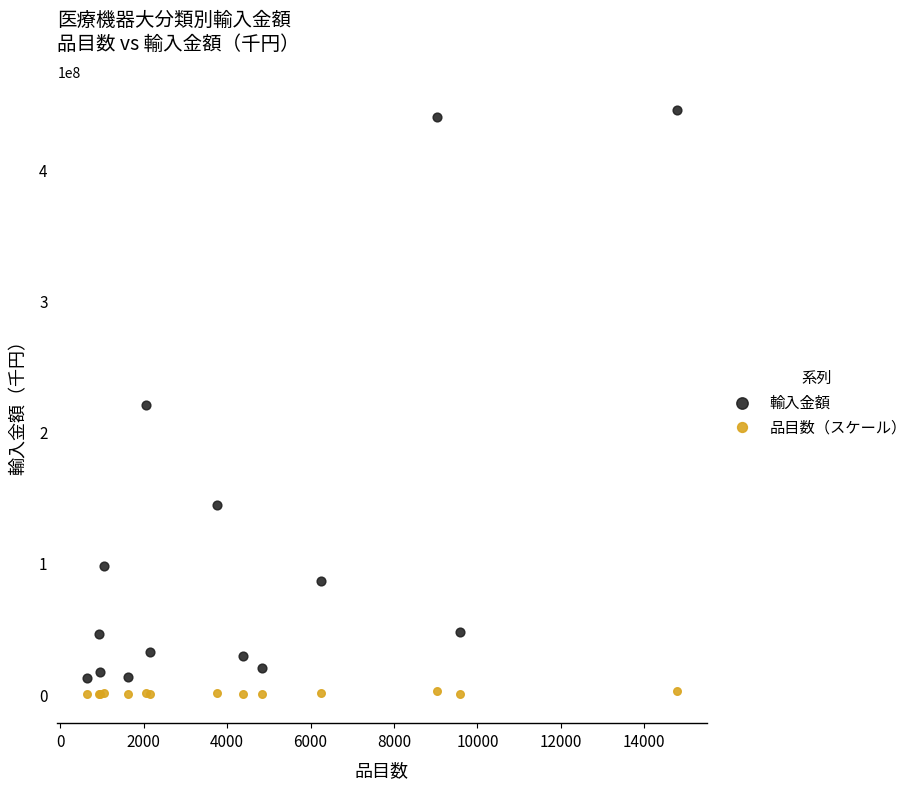

Which series contains the highest Y value?

輸入金額